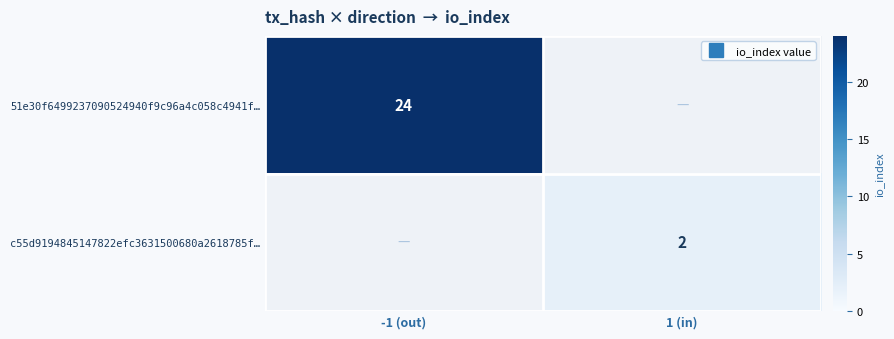

Is it true that 51e30f6499237090524940f9c96a4c058c4941f… equals 24 at -1 (out)?

True